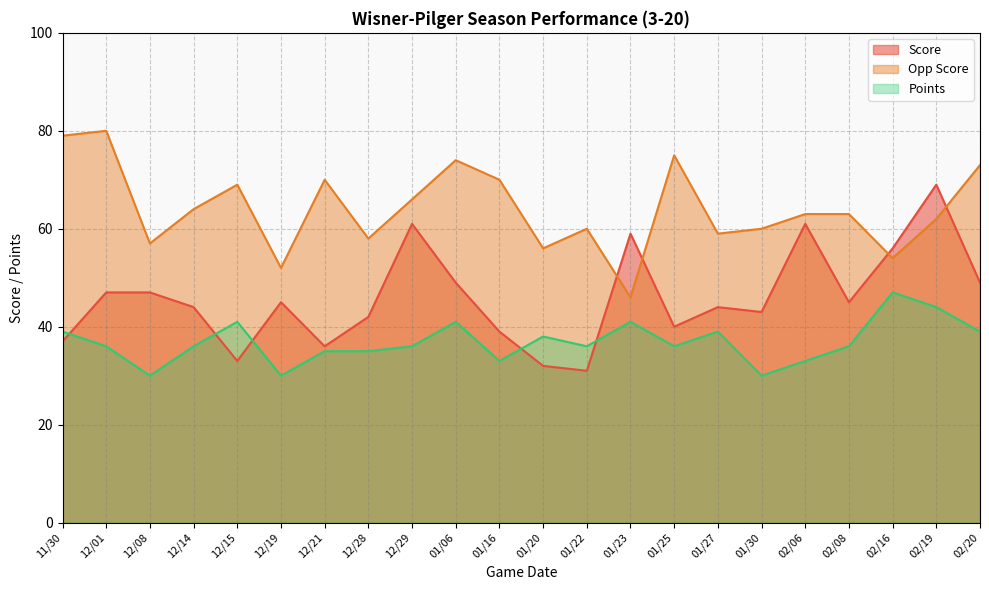

What is the average value of the Points series?

37